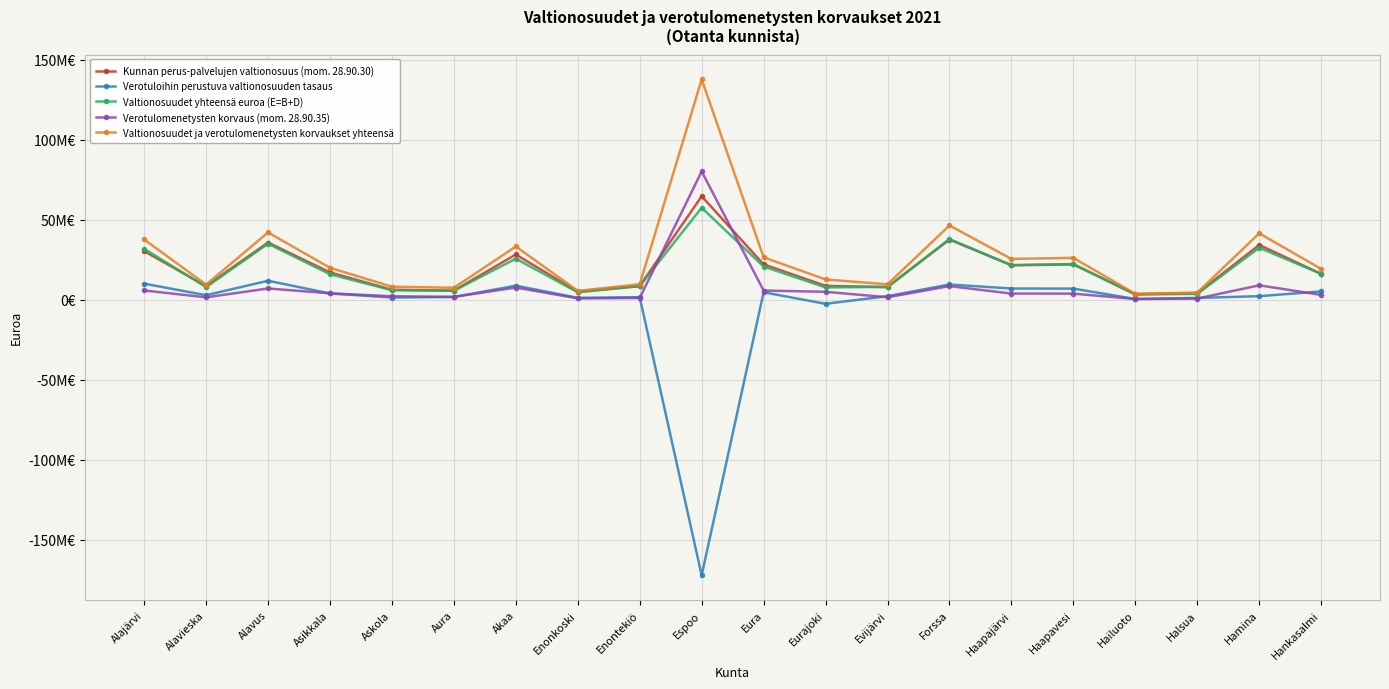

Which series has the largest total across all categories?

Valtionosuudet ja verotulomenetysten korvaukset yhteensä